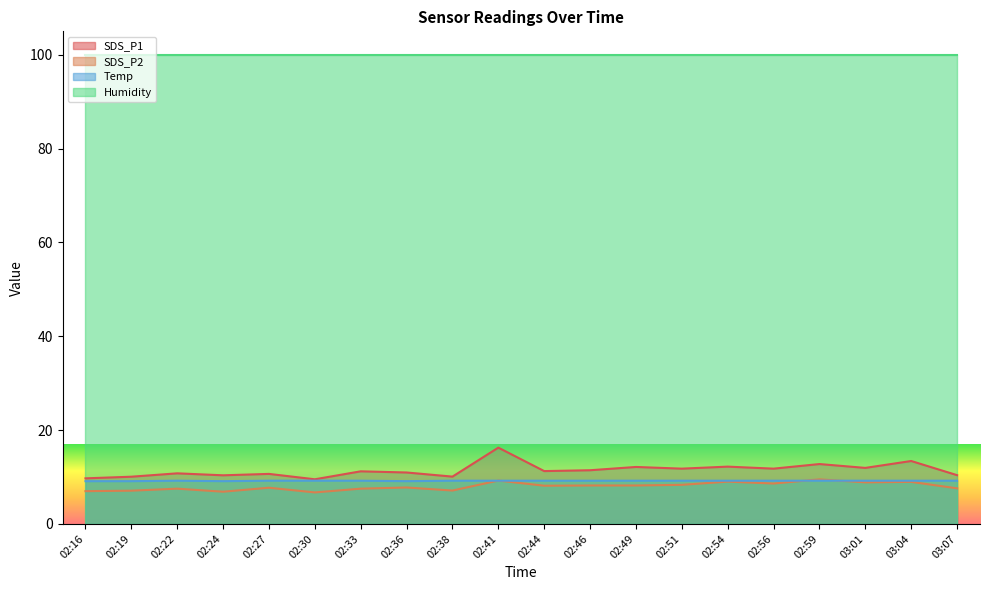

At which category does SDS_P2 reach its first local peak?

02:22